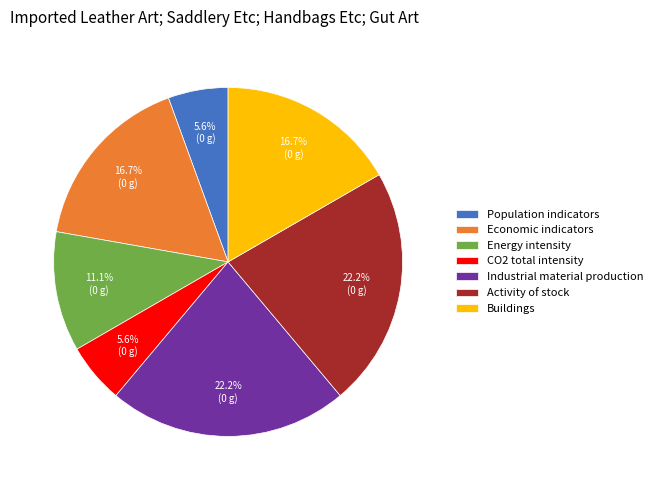

To the nearest percent, what is the average slice percentage?

14%